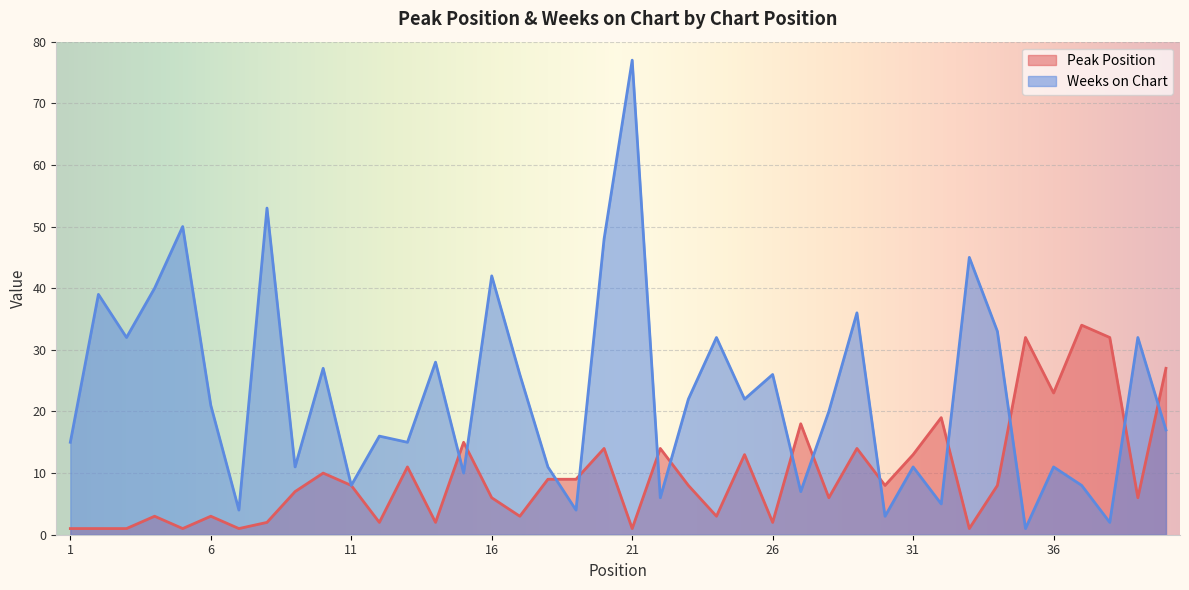

At which category does Weeks on Chart reach its first local peak?

2